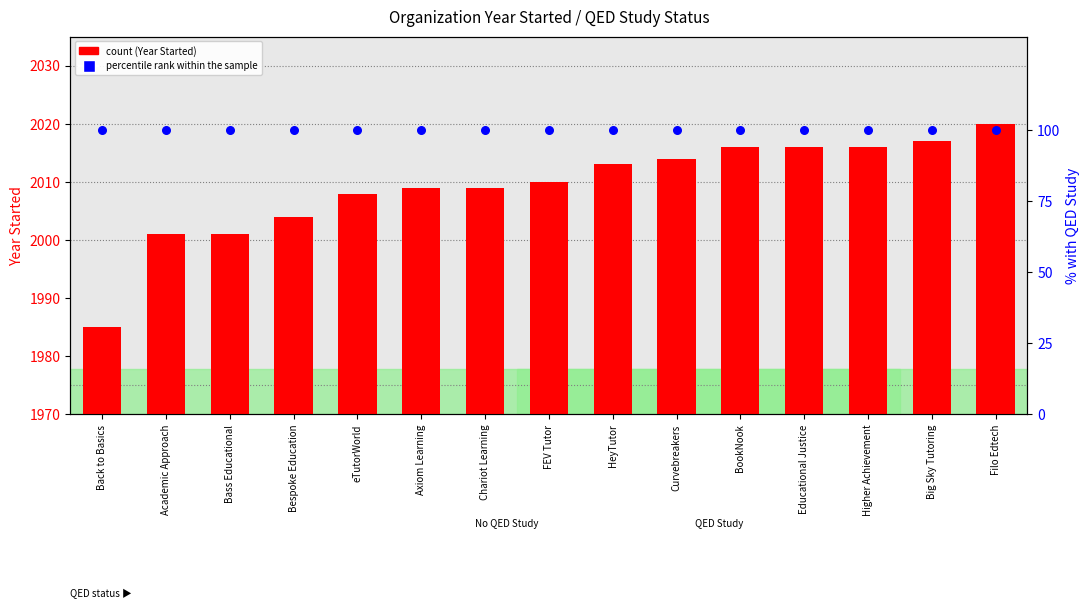

Which series contains the lowest Y value?

percentile rank within the sample